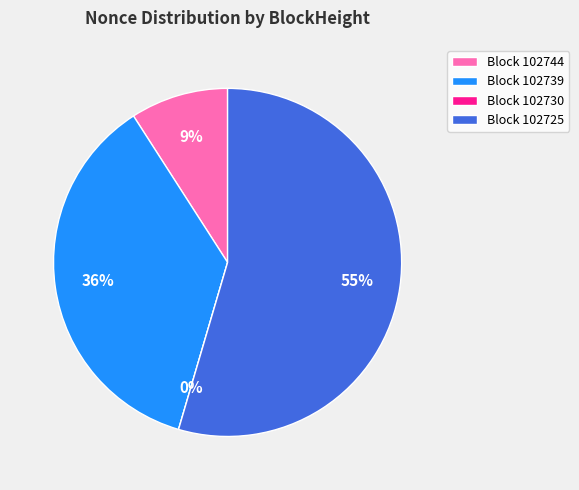

How many segments does this pie chart have?

4